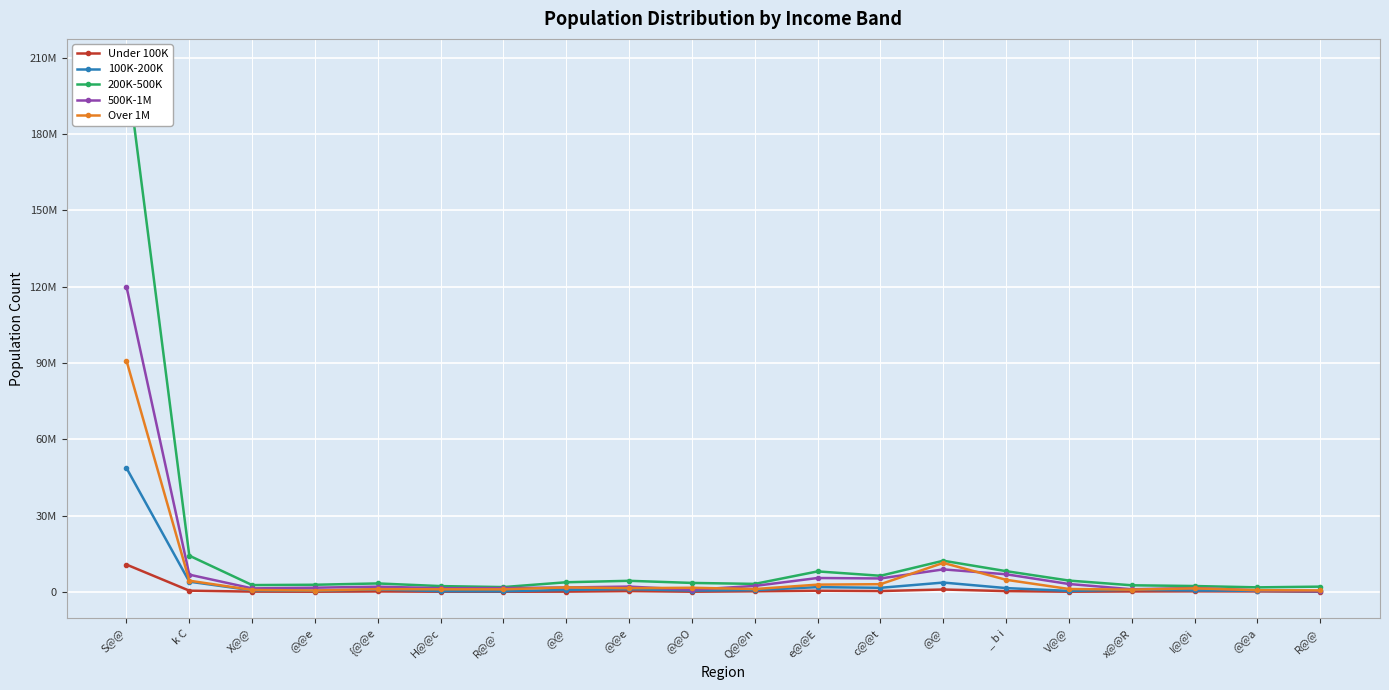

Reading left to right, list all the values displayed in this chart.

Under 100K: S@@=10717425	k C=459507	X@@=86824	@@e=46841	{@@e=152898	H@@c=53295	R@@`=35776	@@=83539	@@e=298257	@@O=49038	Q@@n=213543	e@@E=442212	c@@t=308613	@@=919823	_ b i=279719	V@@=56754	x@@R=150286	I@@i=190725	@@a=167137	R@@=57539
100K-200K: S@@=48696925	k C=4003372	X@@=591528	@@e=448135	{@@e=947099	H@@c=272445	R@@`=220264	@@=760493	@@e=1047244	@@O=494535	Q@@n=690086	e@@E=1852795	c@@t=1590746	@@=3650455	_ b i=1474242	V@@=369231	x@@R=829841	I@@i=547128	@@a=385461	R@@=257454
200K-500K: S@@=207116148	k C=14229873	X@@=2659360	@@e=2785913	{@@e=3302344	H@@c=2257491	R@@`=1872570	@@=3770692	@@e=4338538	@@O=3505395	Q@@n=3124551	e@@E=8037109	c@@t=6322256	@@=12234602	_ b i=8135249	V@@=4429745	x@@R=2576000	I@@i=2282586	@@a=1761708	R@@=2046794
500K-1M: S@@=120040487	k C=6760503	X@@=1357404	@@e=1628693	{@@e=2024967	H@@c=1427387	R@@`=1476875	@@=1711497	@@e=2063123	@@O=809337	Q@@n=2325606	e@@E=5442796	c@@t=5260227	@@=8828351	_ b i=6904542	V@@=3078922	x@@R=1017639	I@@i=1500297	@@a=570497	R@@=271315
Over 1M: S@@=90929009	k C=4383914	X@@=728225	@@e=523689	{@@e=1067478	H@@c=999327	R@@`=983304	@@=1748139	@@e=1444025	@@O=1605013	Q@@n=1100667	e@@E=2835224	c@@t=3007039	@@=11377895	_ b i=4732622	V@@=1117945	x@@R=861796	I@@i=1373363	@@a=643377	R@@=559482